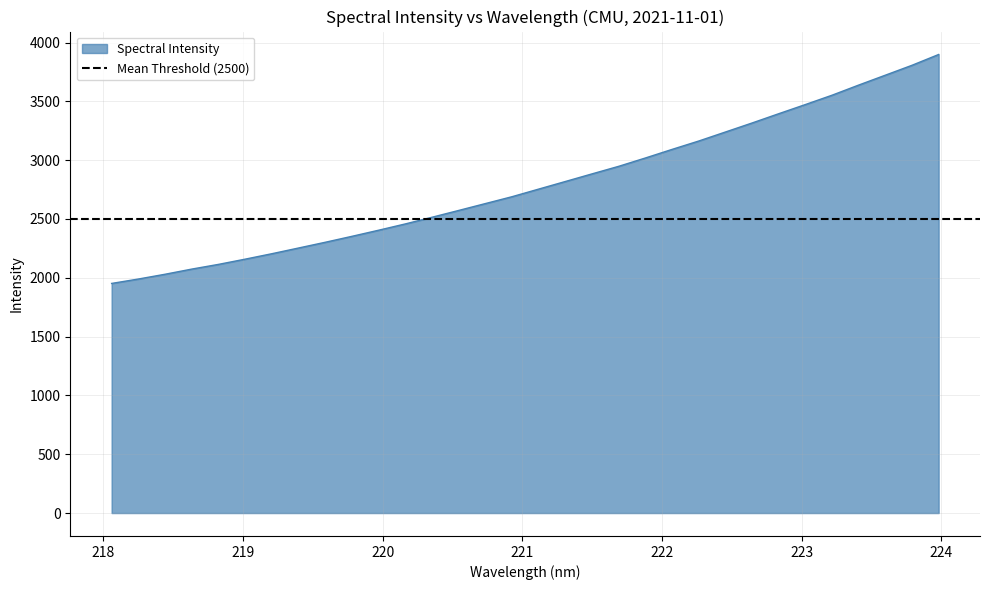

The chart shows a value of 3896.6 at 220.5444. True or false?

False